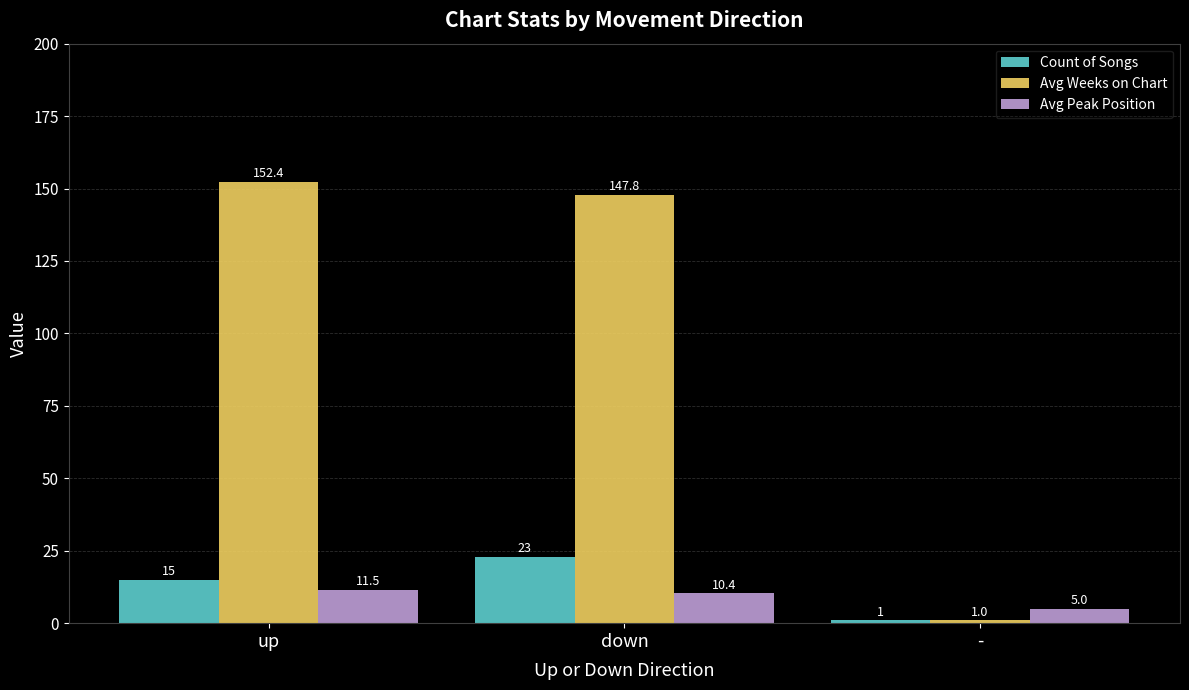

Reading left to right, what are all the values shown in this chart?

Count of Songs: 15.0	23.0	1.0
Avg Weeks on Chart: 152.4	147.8	1.0
Avg Peak Position: 11.5	10.4	5.0